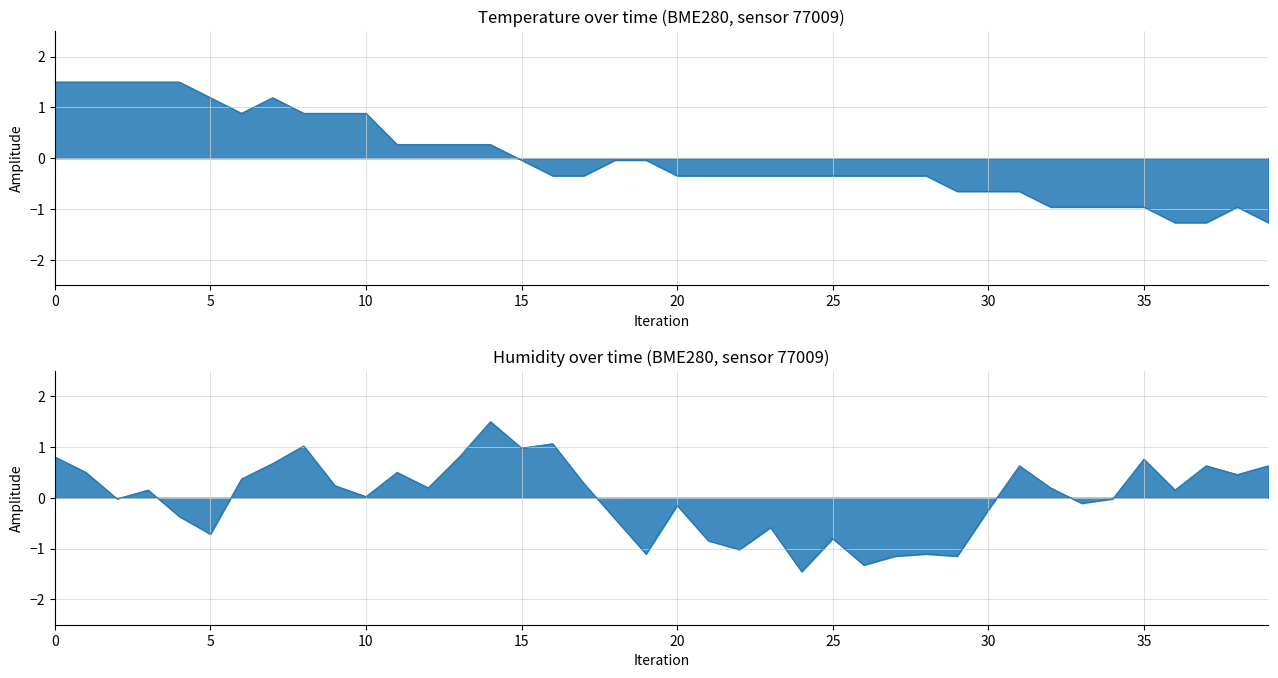

List the series in order of their peak value, highest first.

temperature, humidity